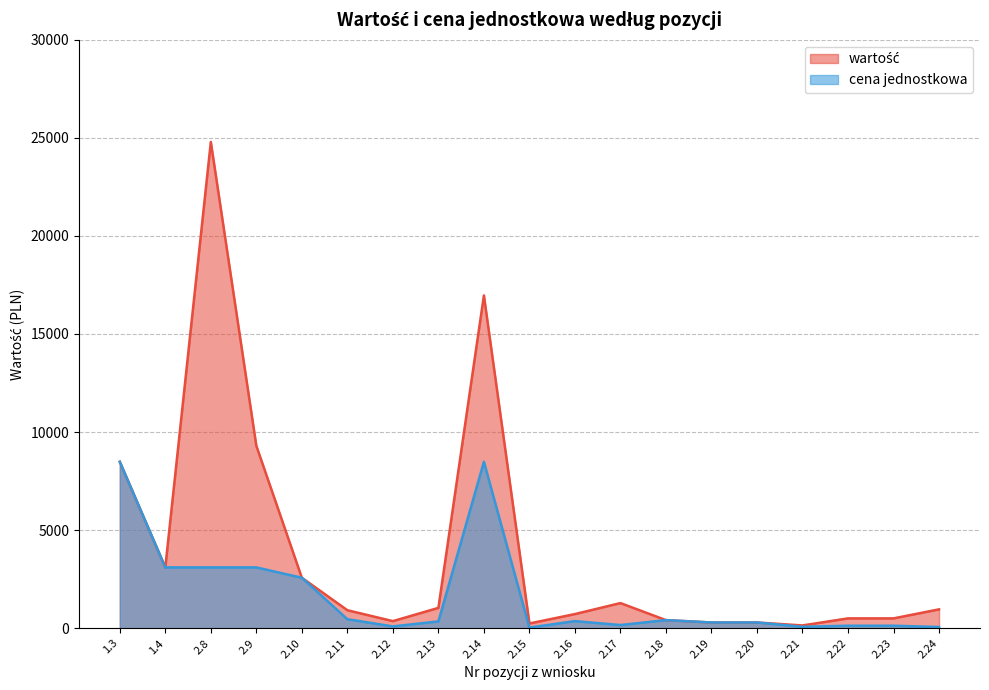

In cena jednostkowa, how many points are lower than both neighbors (excluding endpoints)?

4